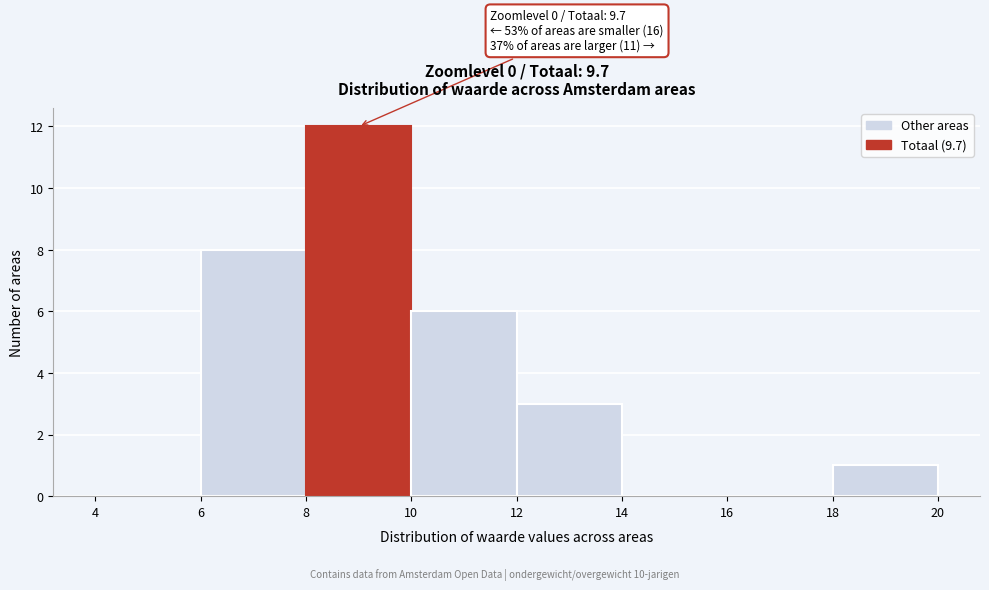

Which range on the x-axis has the tallest bar?

8 to 10